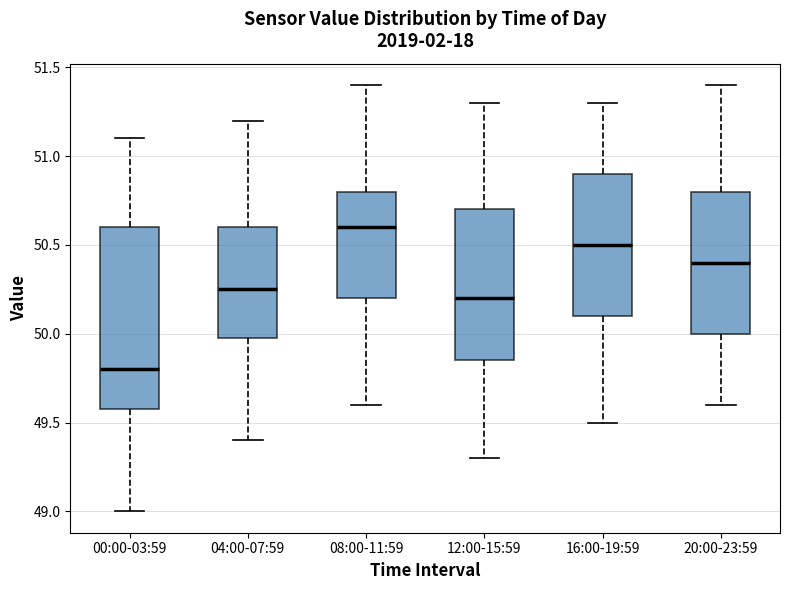

Where does the upper whisker of the box for 20:00-23:59 end on the y-axis? The values are not printed on the chart, so give them approximately, as read against the axis.

51.40